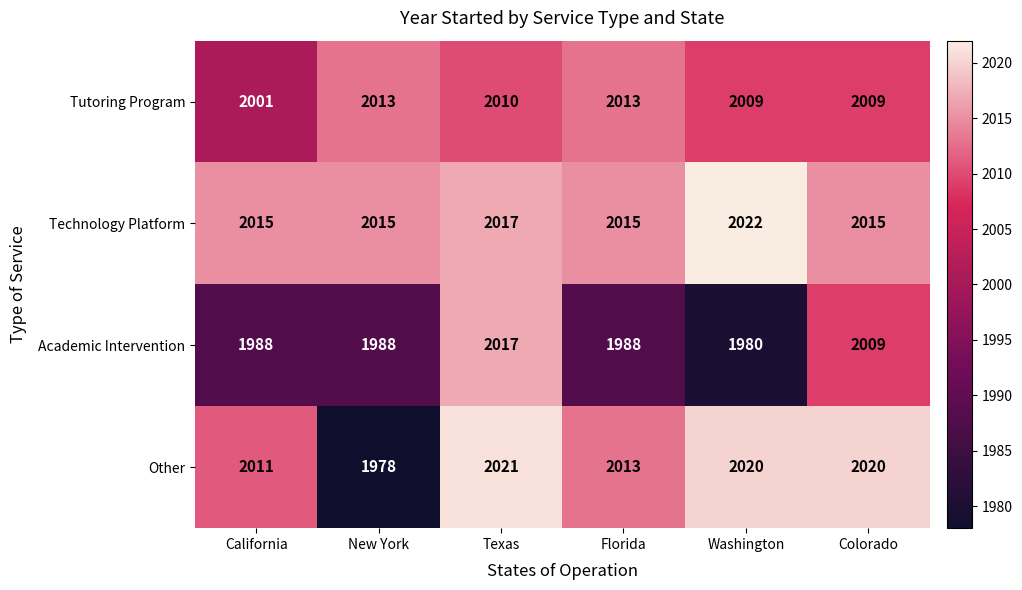

Between Texas and Colorado, which series saw the biggest shift?

Academic Intervention